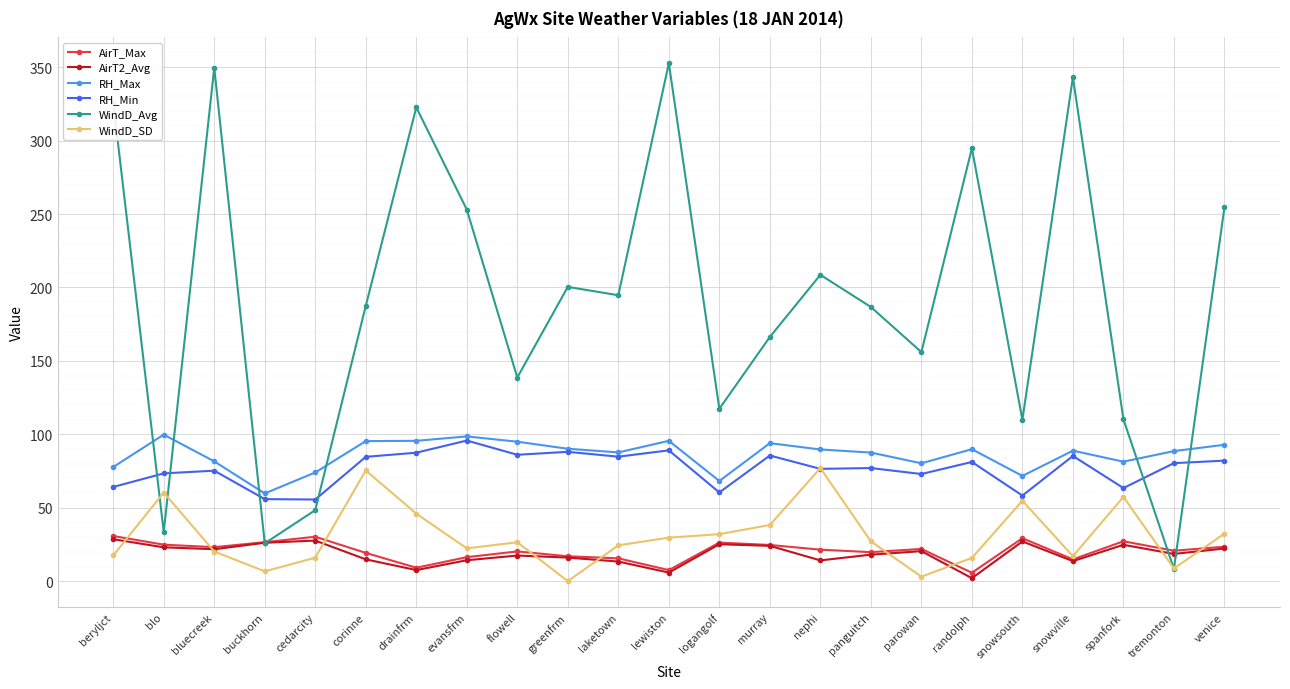

True or false: AirT_Max and RH_Min intersect in this chart.

False